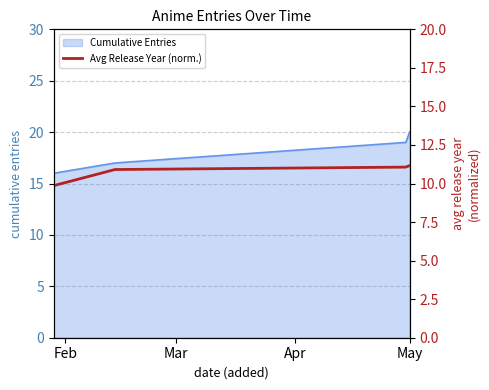

True or false: Cumulative Entries has more than 0 points higher than both neighbors.

False